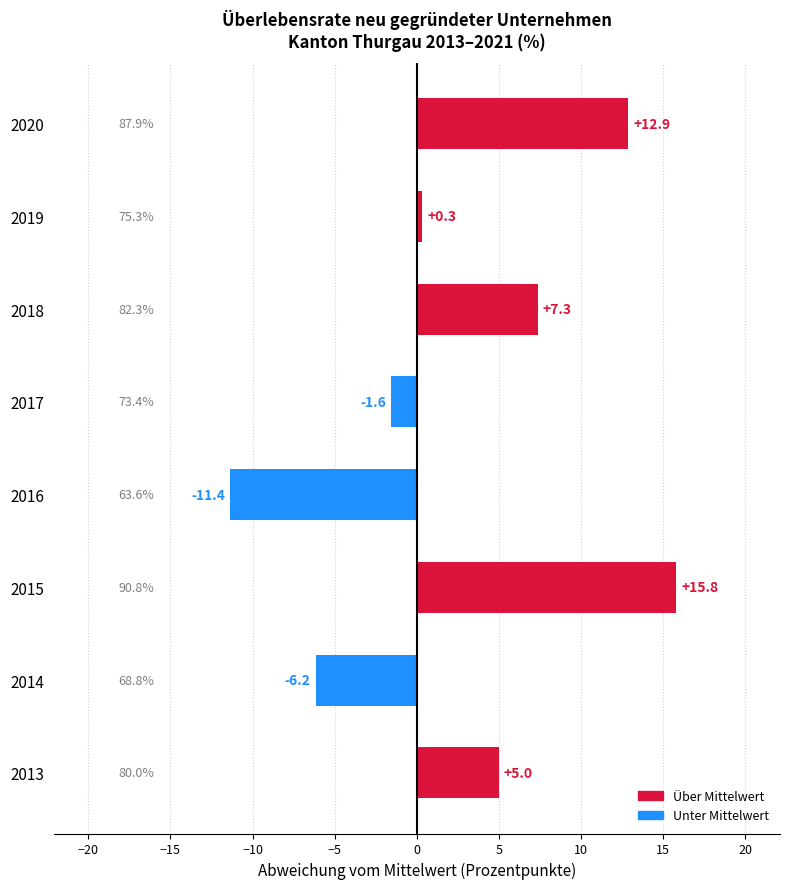

Read the value at 2015.

15.8